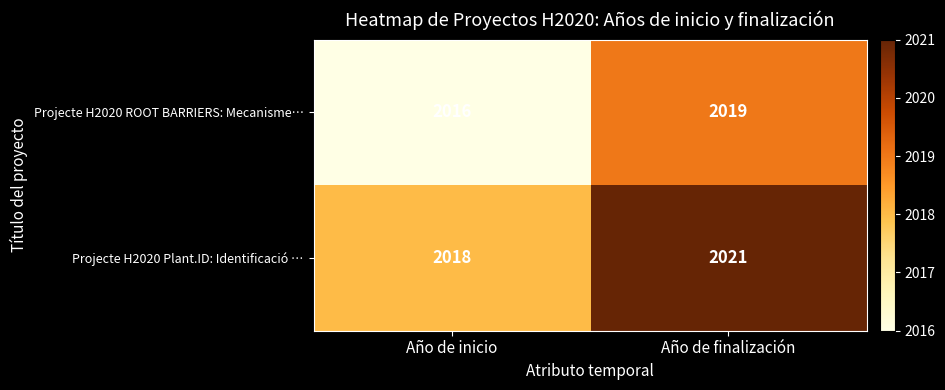

List the labels in order of Projecte H2020 Plant.ID: Identificació … value, largest first.

Año de finalización, Año de inicio